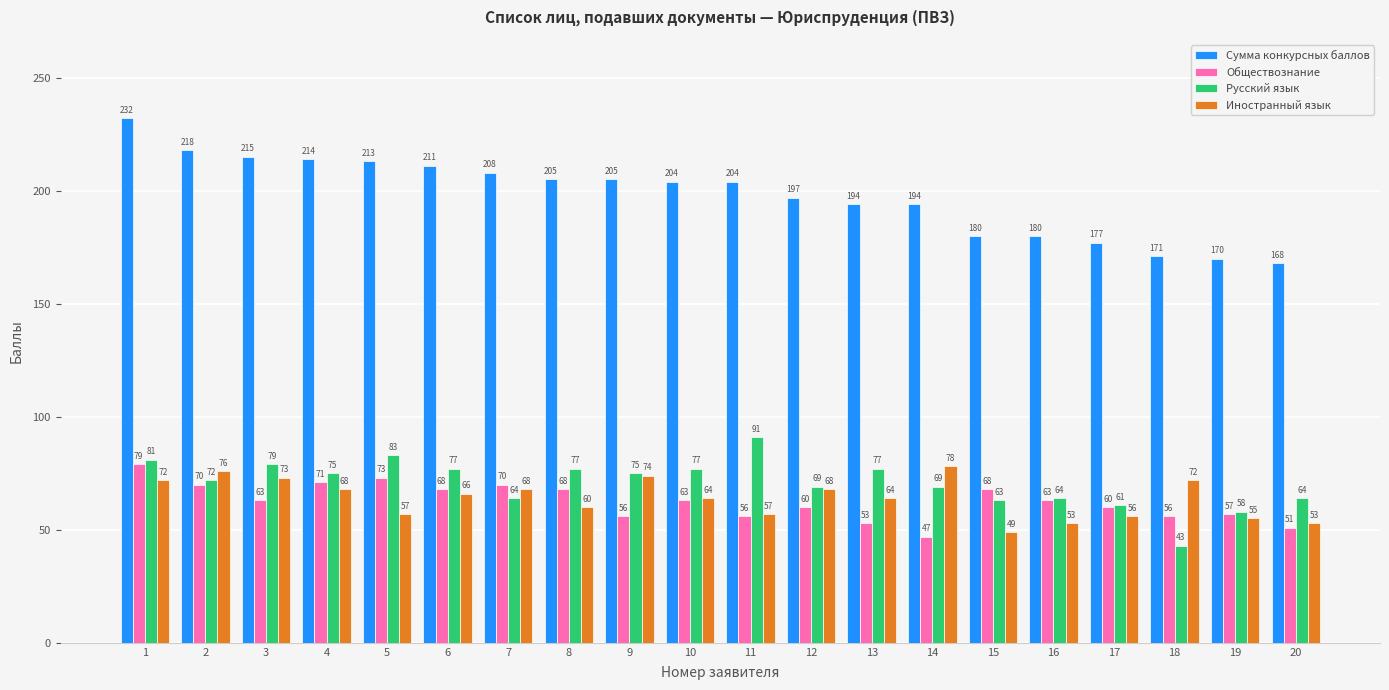

What is the sum of the Сумма конкурсных баллов values at 9 and 7?

413